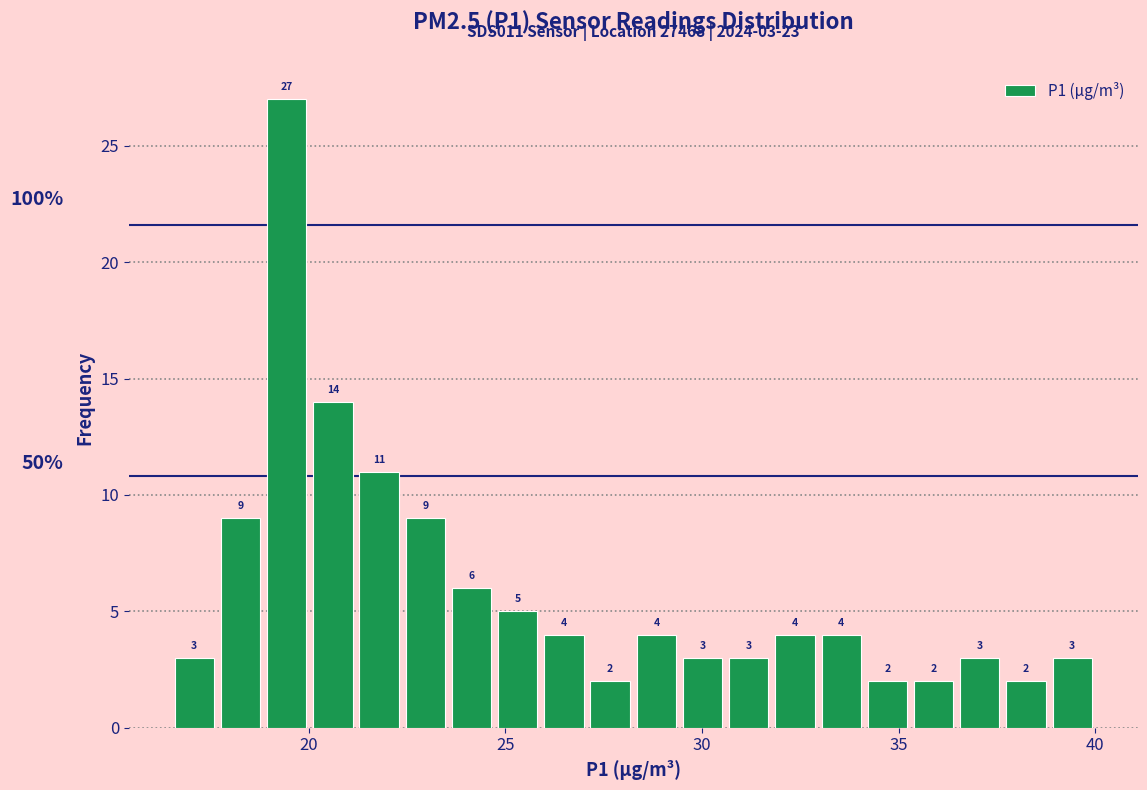

Read against the x-axis, roughly where is the centre of the tallest bar?

19.5